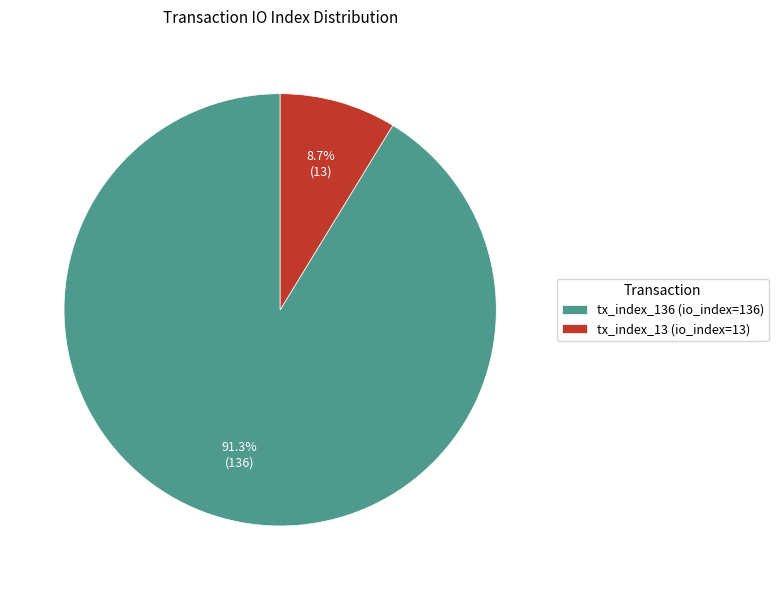

Which has a higher value, tx_index_13 (io_index=13) or tx_index_136 (io_index=136)?

tx_index_136 (io_index=136)